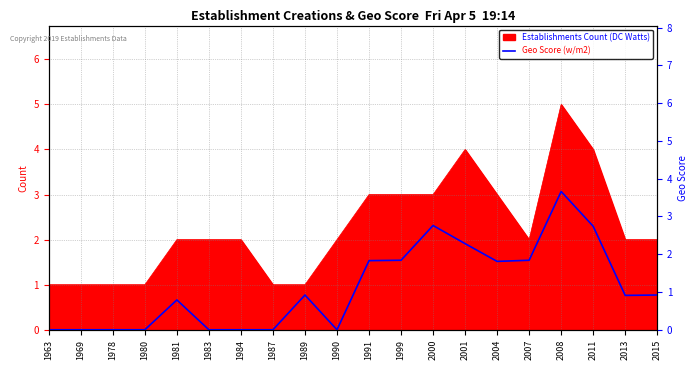

The Establishments Count (DC Watts) series shows 1 at 2004. True or false?

False